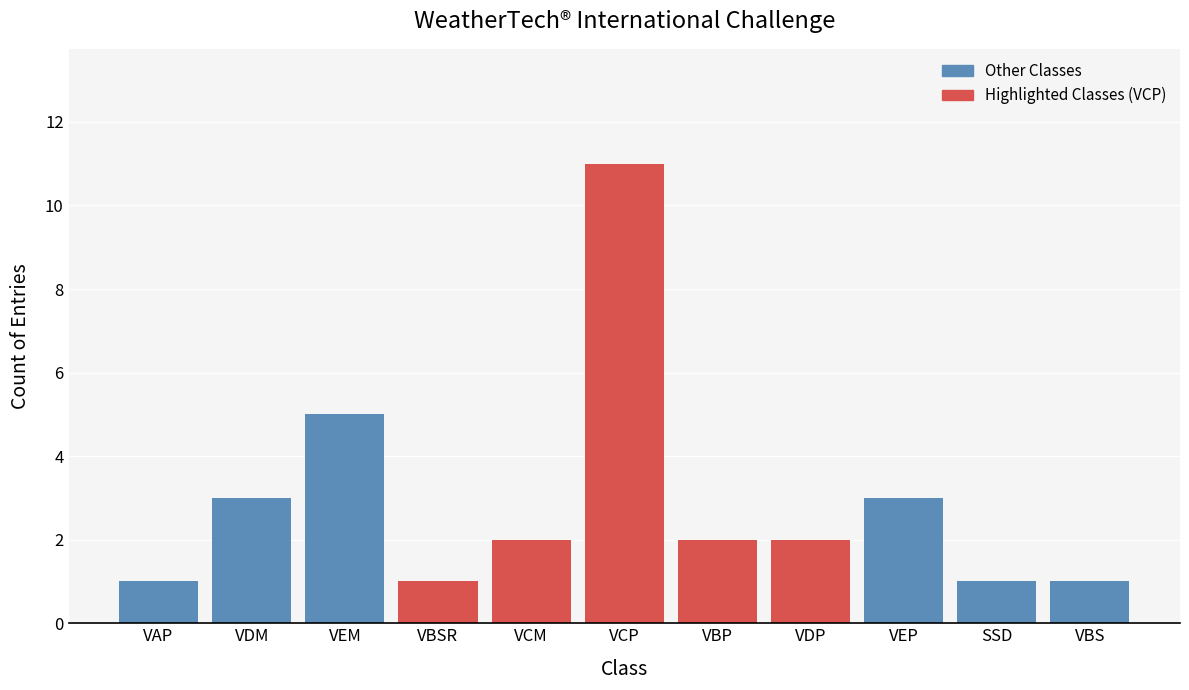

Reading right to left, transcribe all the data shown in this chart.

1	1	3	2	2	11	2	1	5	3	1